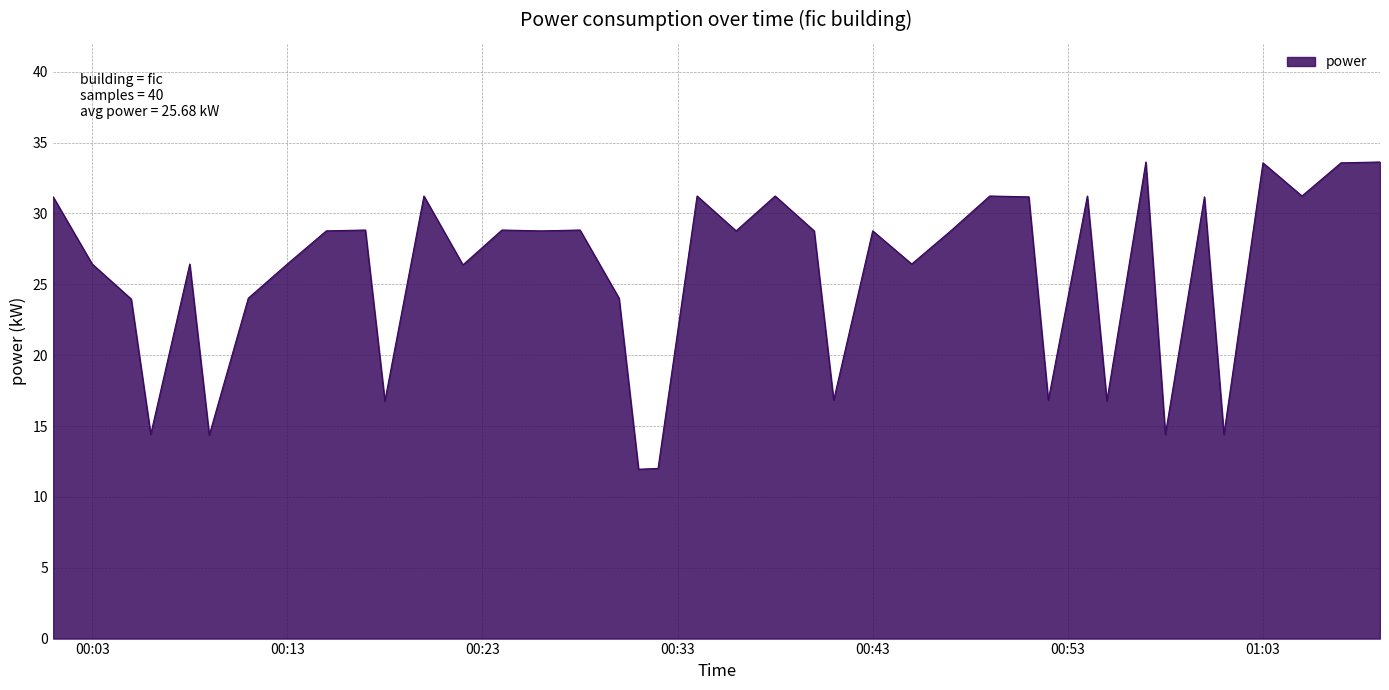

What is the maximum value shown in the chart?

33.6